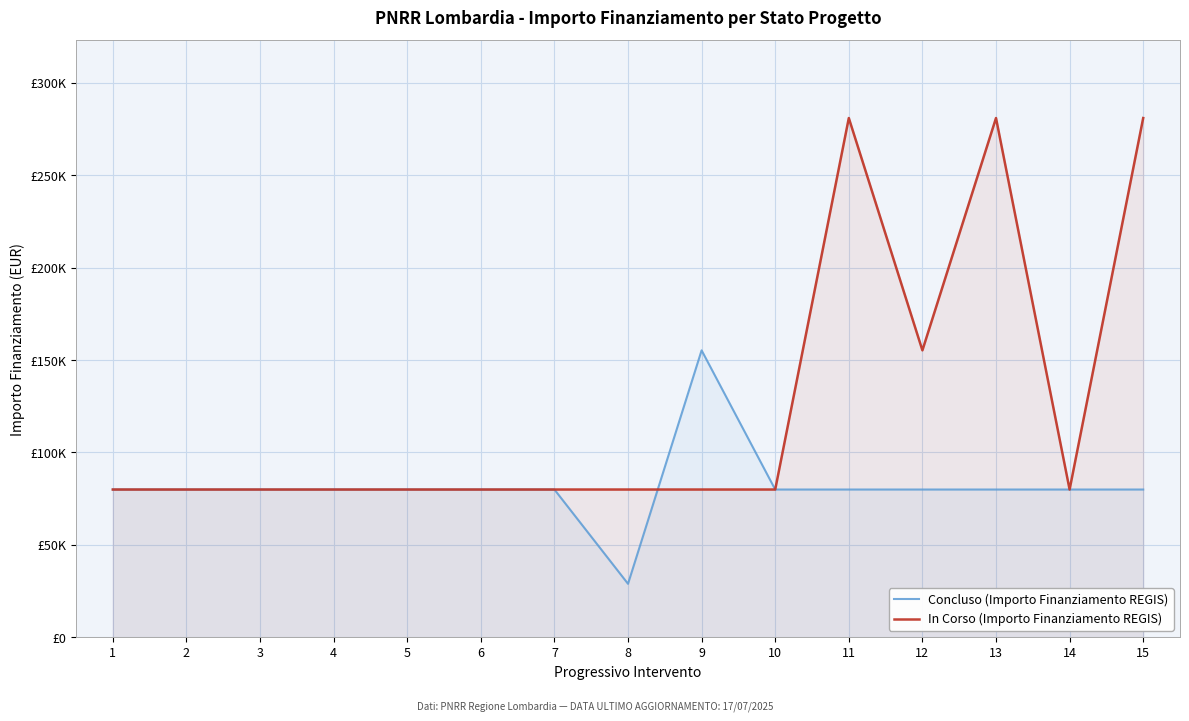

What is the total value across all series at 10?

159844